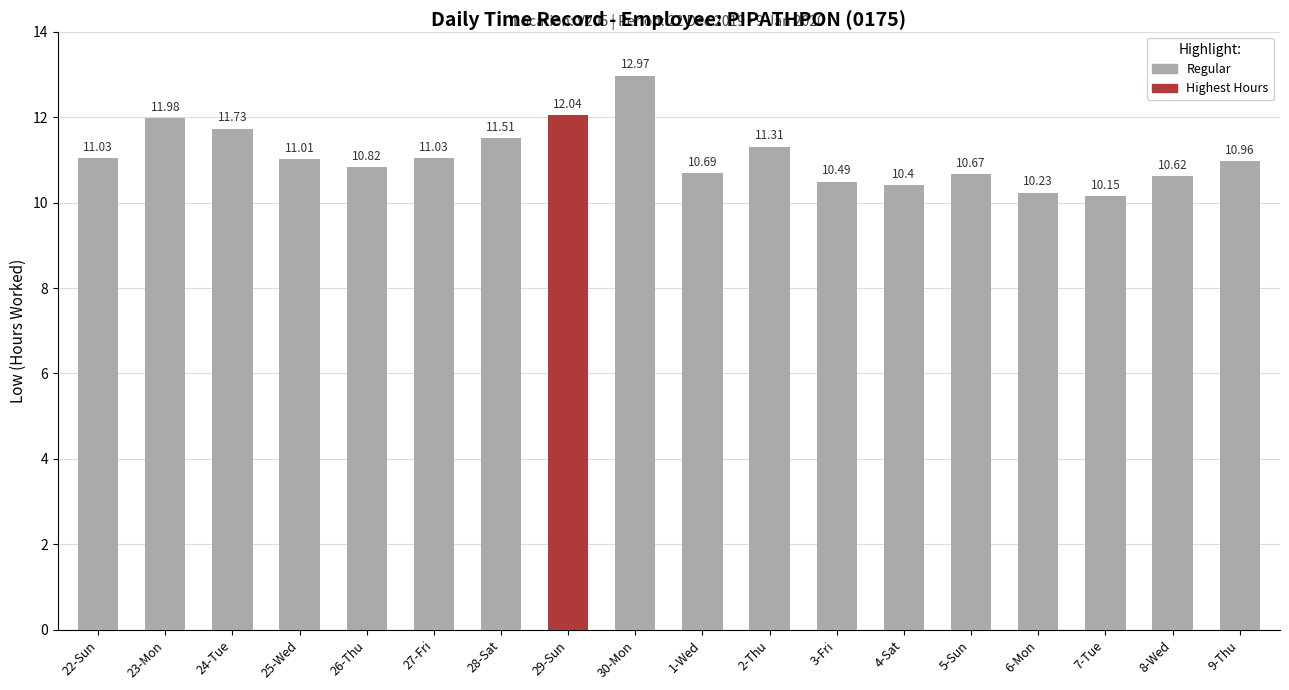

Reading left to right, transcribe all the data shown in this chart.

22-Sun=11.0	23-Mon=12.0	24-Tue=11.7	25-Wed=11.0	26-Thu=10.8	27-Fri=11.0	28-Sat=11.5	29-Sun=12.0	30-Mon=13.0	1-Wed=10.7	2-Thu=11.3	3-Fri=10.5	4-Sat=10.4	5-Sun=10.7	6-Mon=10.2	7-Tue=10.2	8-Wed=10.6	9-Thu=11.0